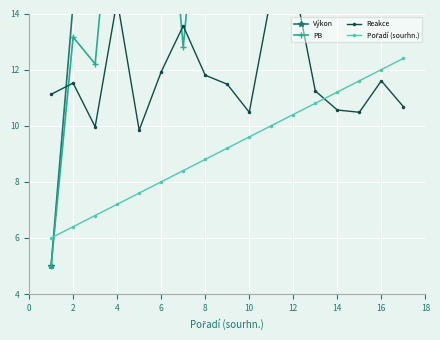

Where is Výkon nearest to the value 17?

4